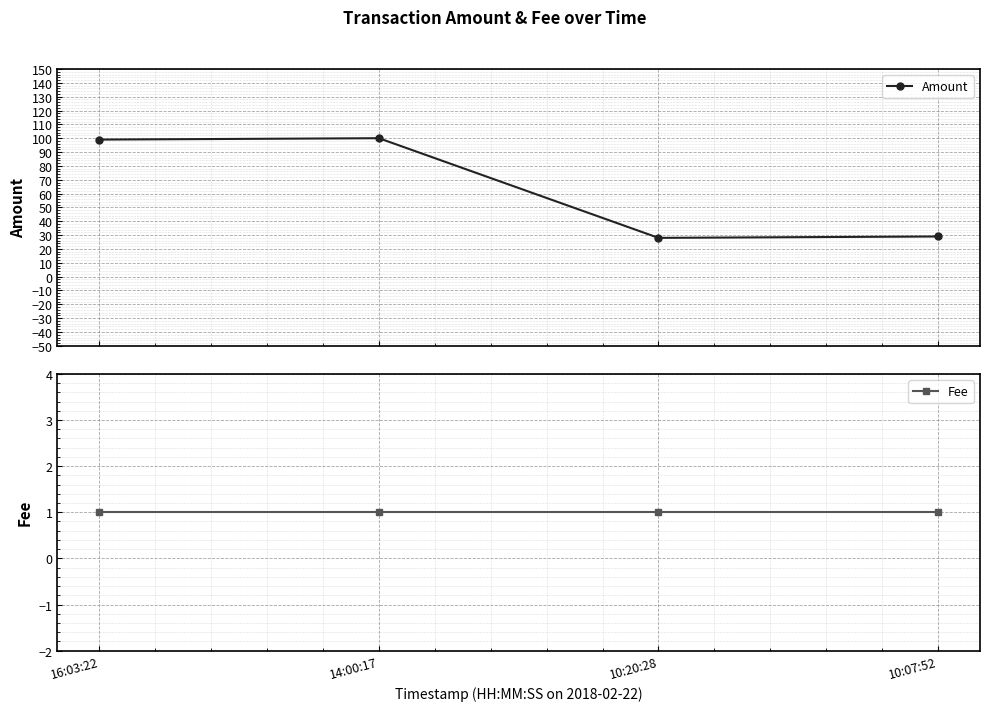

What is the difference between the highest and lowest values at 14:00:17?

99